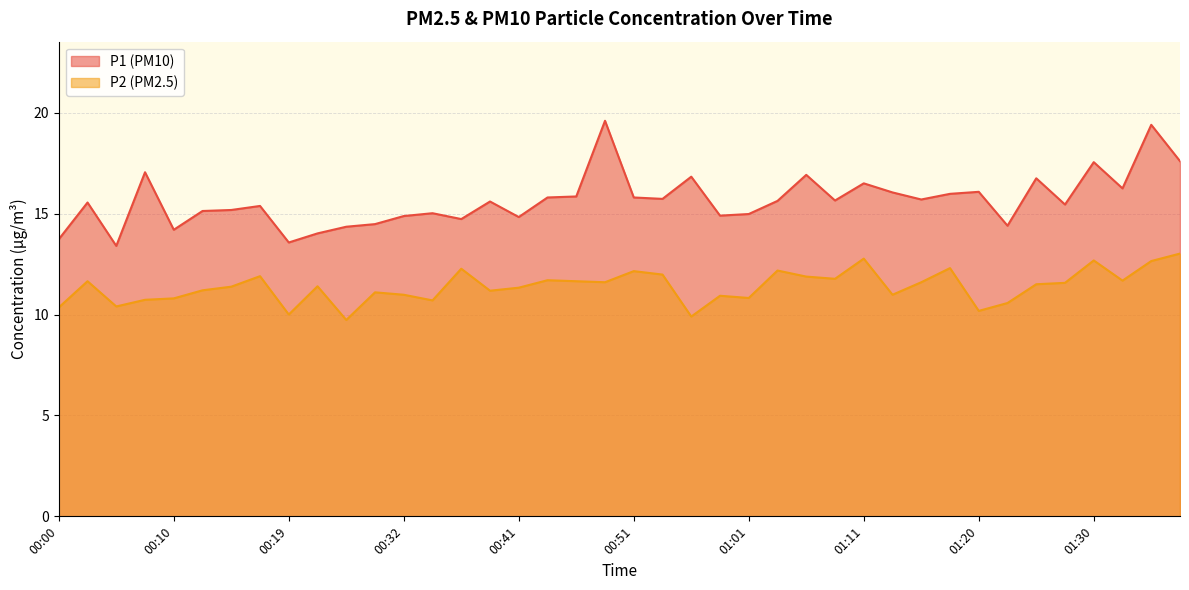

What is the label of the 30th point from the left?

01:13